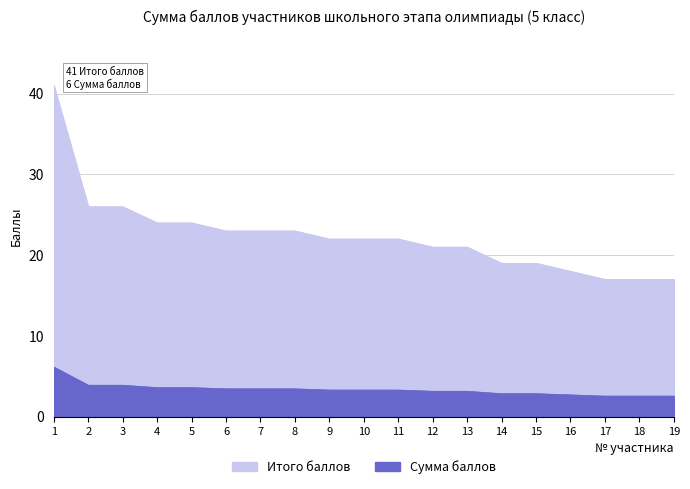

How many data points does each series have?

19